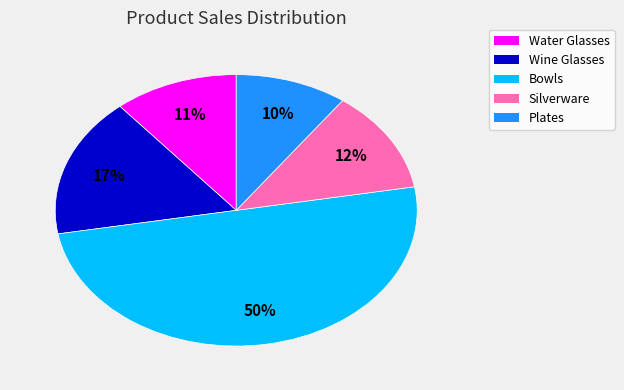

To the nearest percent, what is the average slice percentage?

20%